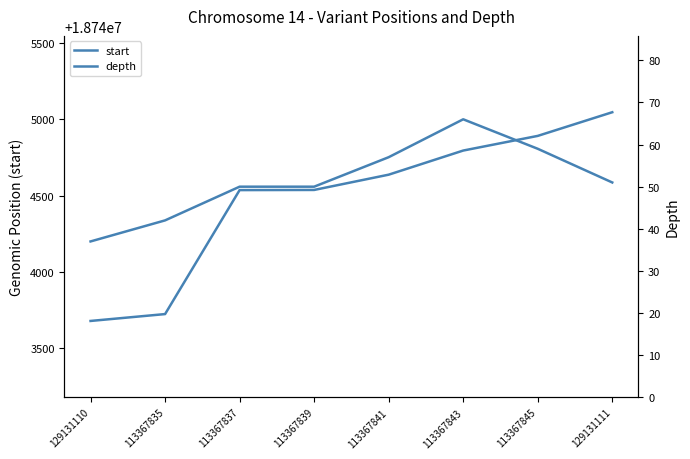

Is it true that start equals 18744537 at 113367839?

True